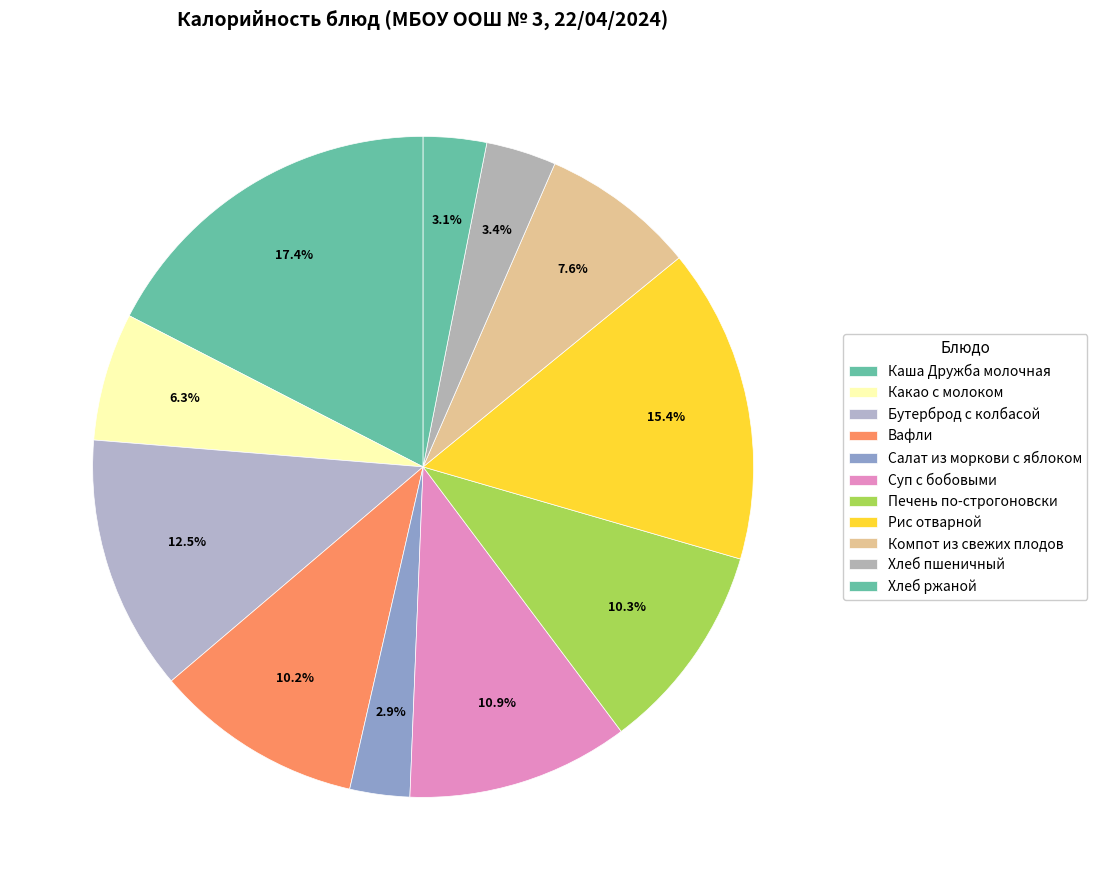

Count the number of slices in the pie.

11